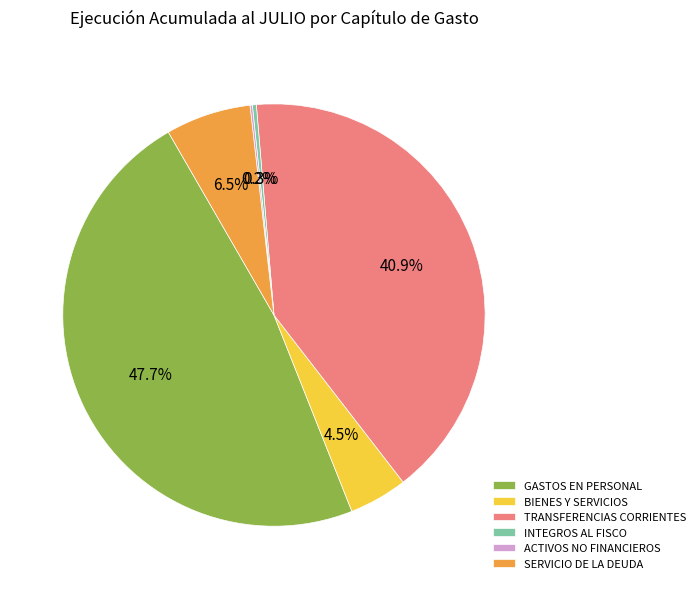

Does INTEGROS AL FISCO represent more than half of the total?

No